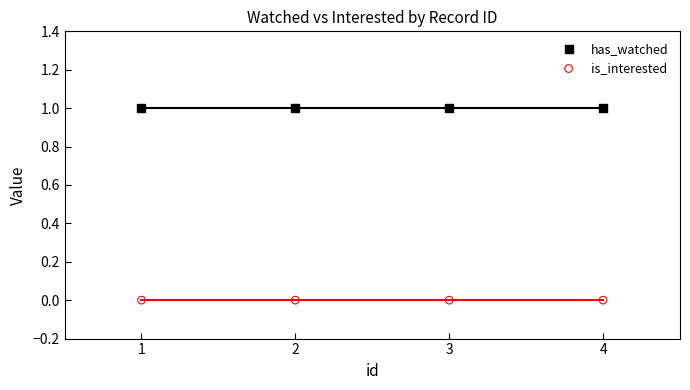

Which series reaches the maximum Y coordinate?

has_watched